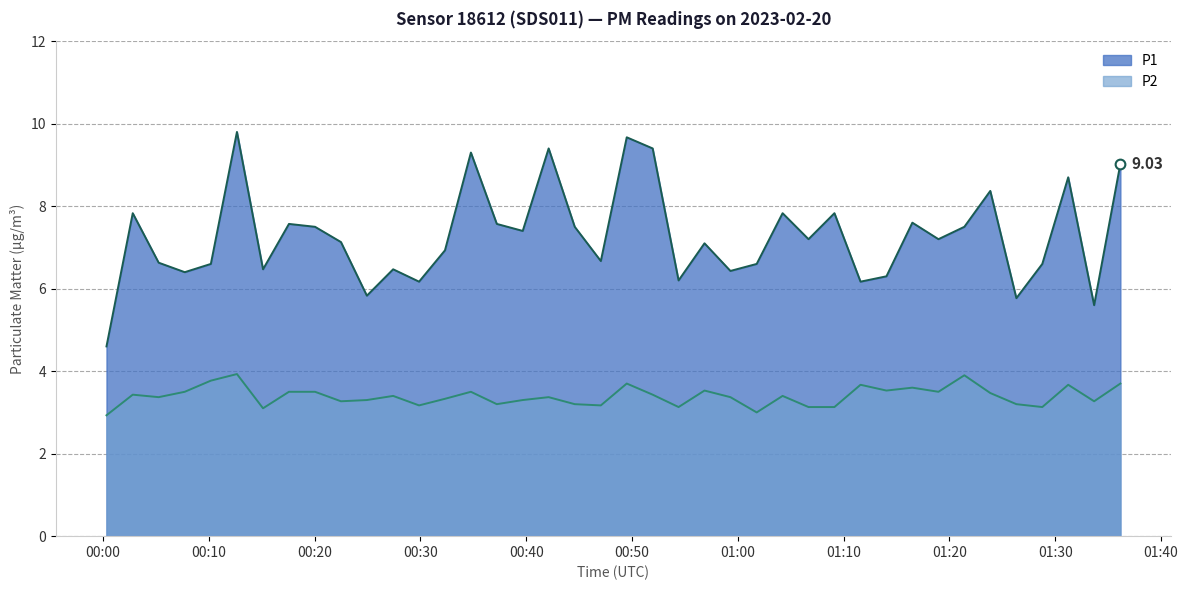

True or false: P2 and P1 cross at least once.

False